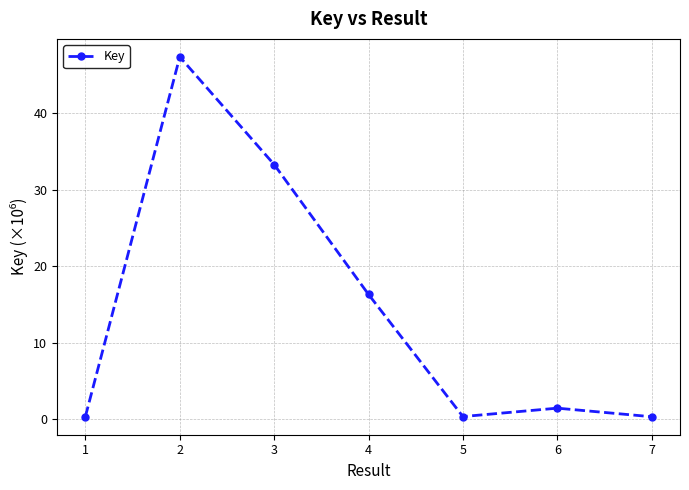

Reading left to right, list all the values displayed in this chart.

336901	47351563	33280166	16299135	336231	1435168	314619